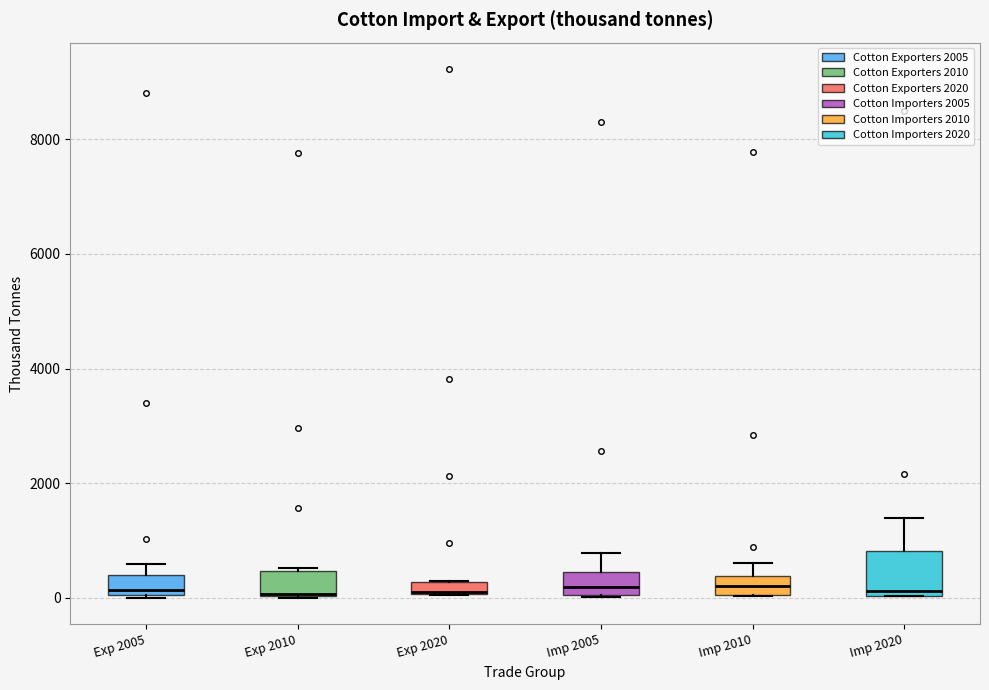

Which box is the tallest, from its lower edge to its upper edge?

Imp 2020